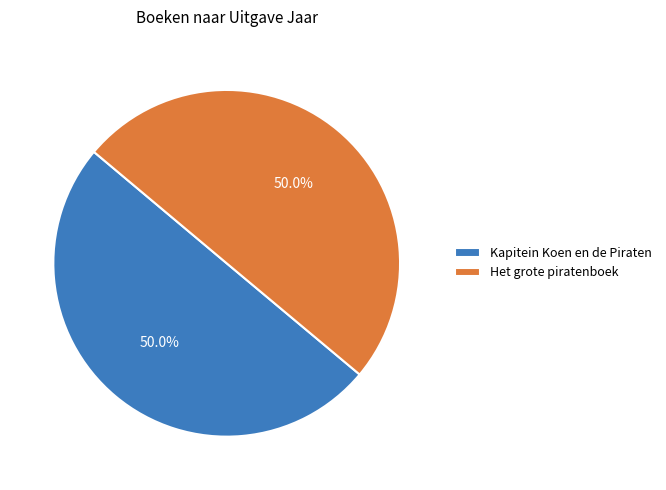

To the nearest percent, what percentage of the pie is Het grote piratenboek?

50%